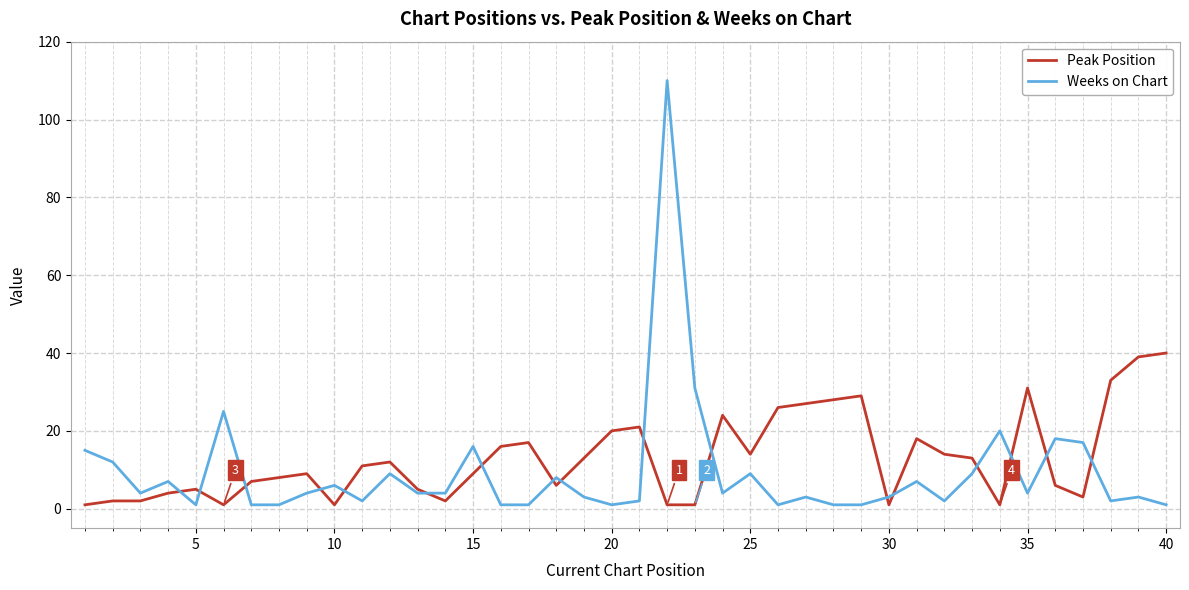

Which series has the widest spread of values?

Weeks on Chart